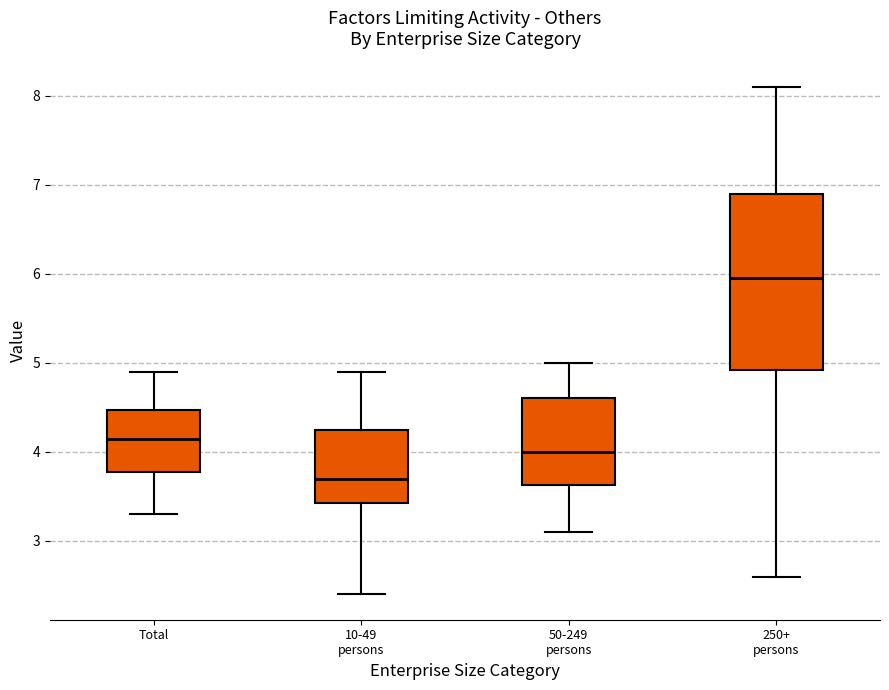

Which box's median line is the lowest?

10-49 persons